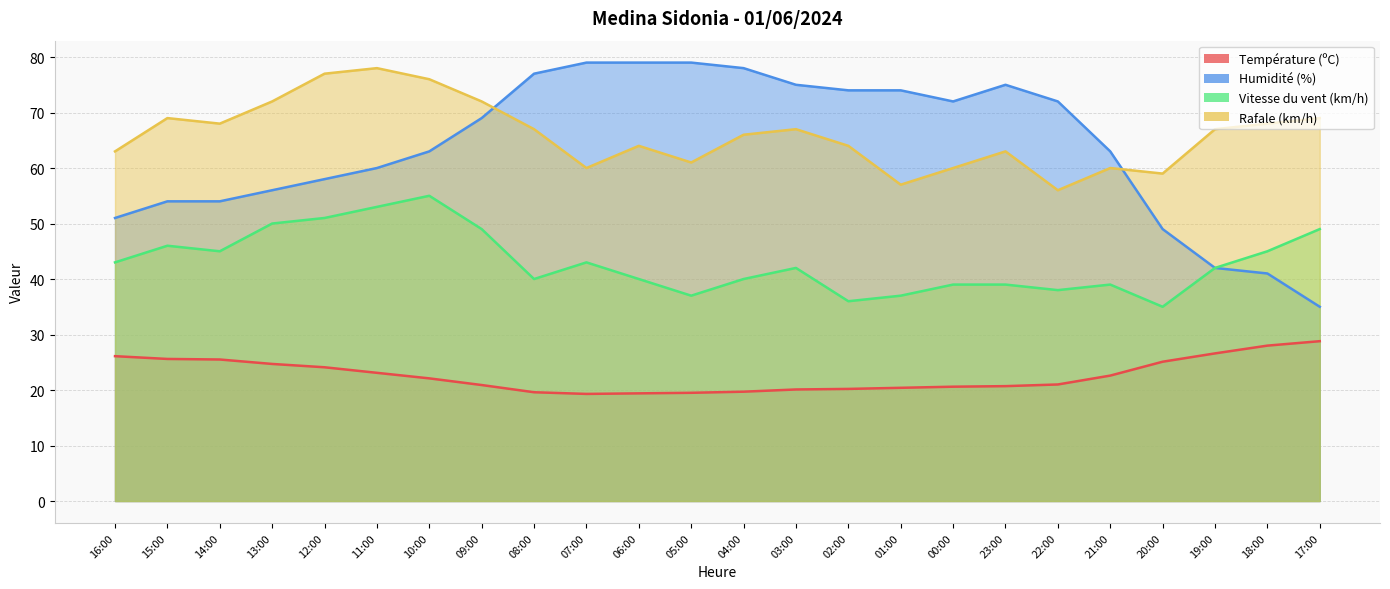

Rank the series at 00:00 from highest to lowest value.

Humidité (%), Rafale (km/h), Vitesse du vent (km/h), Température (ºC)